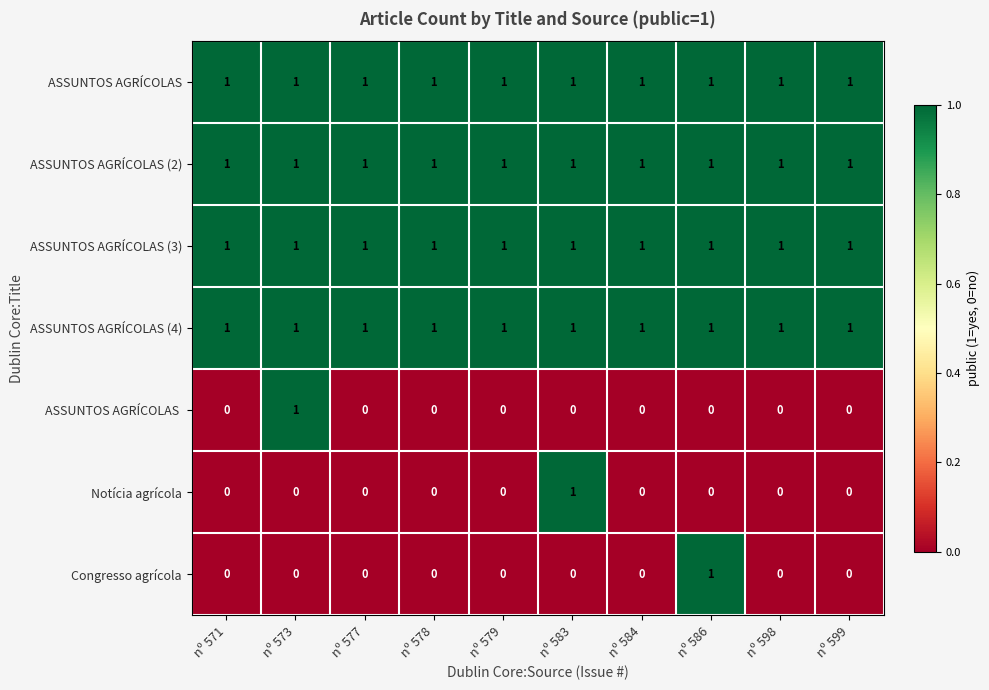

Count the number of data series in this chart.

7